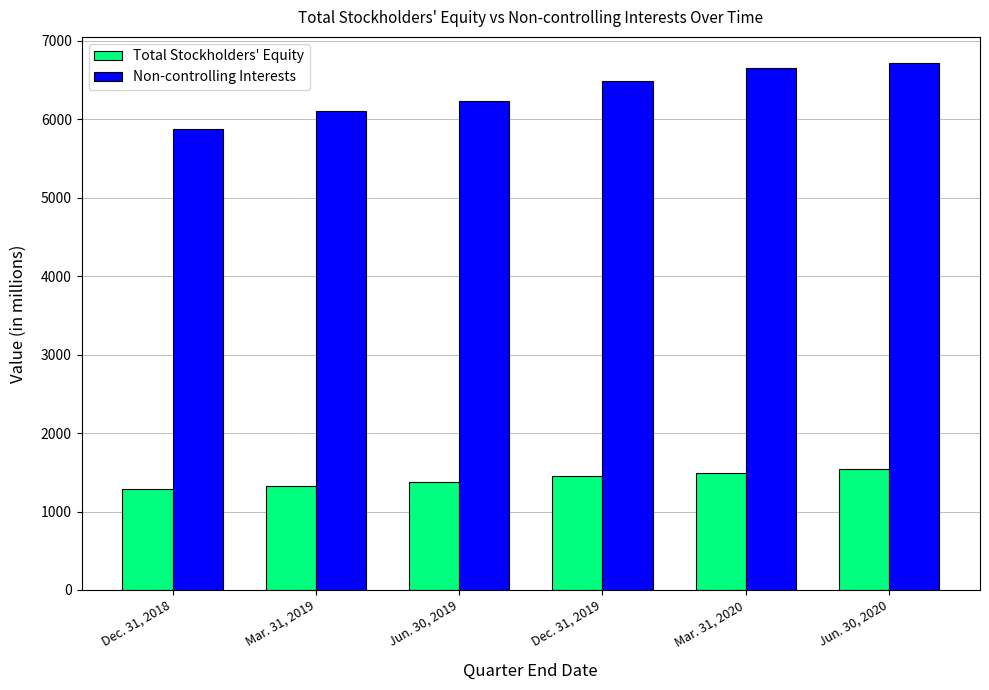

What is the lowest value of the Total Stockholders' Equity series?

1282